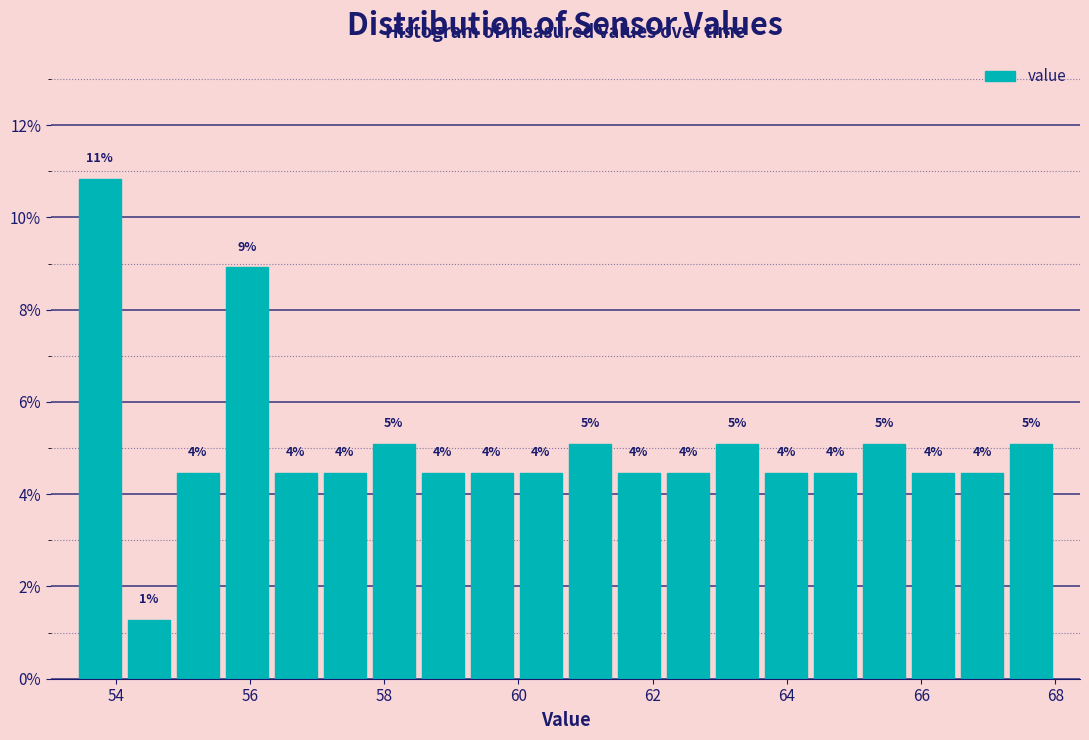

Around what value on the x-axis is the tallest bar? Give the approximate position of its centre, as read against the axis.

53.8